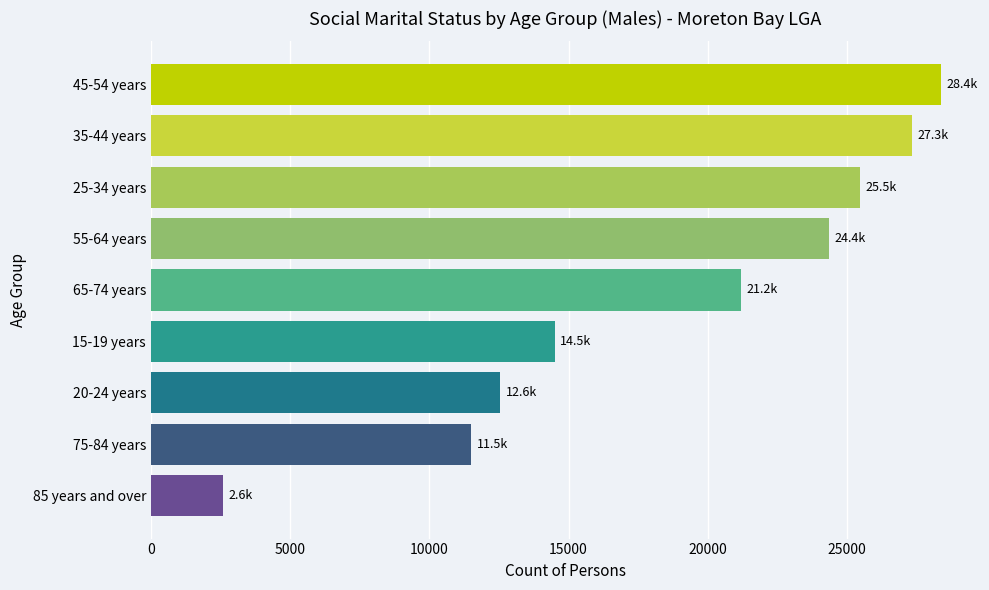

What is the average value?

18651